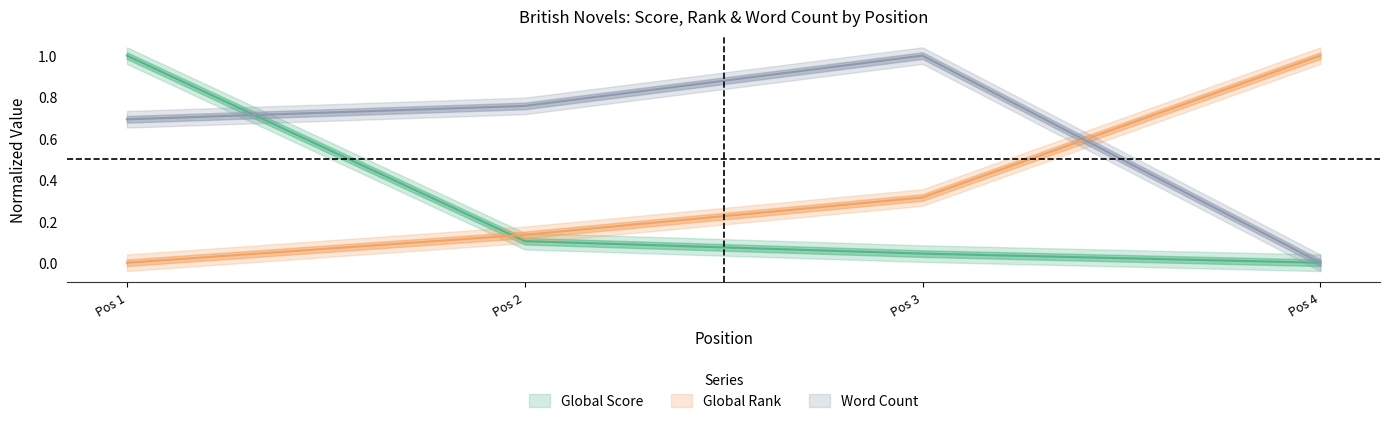

Which series has the largest range (max minus min)?

Global Score